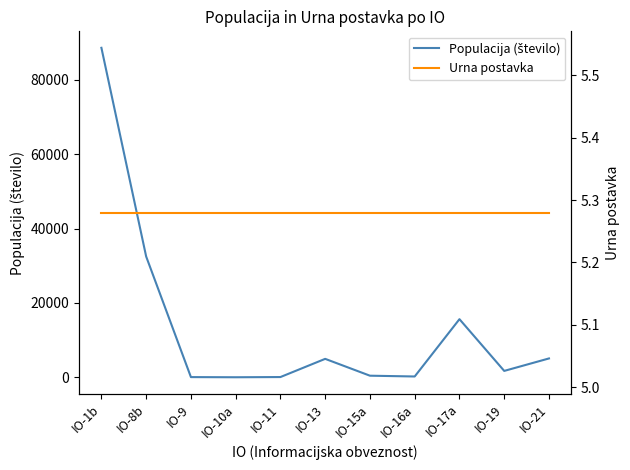

What is the greatest value displayed?

88521.0